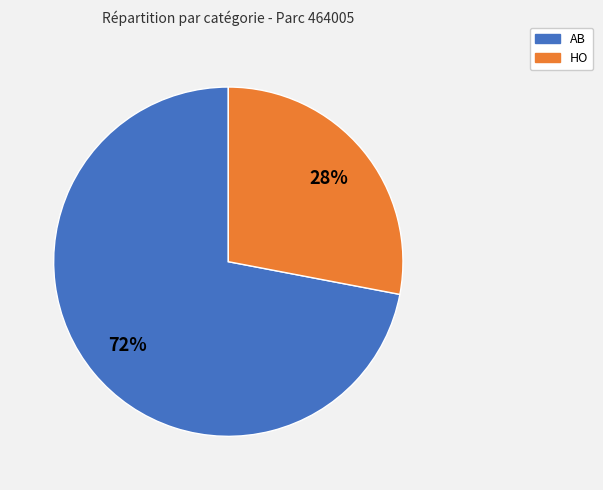

To the nearest percent, what is the combined percentage of HO and AB?

100%